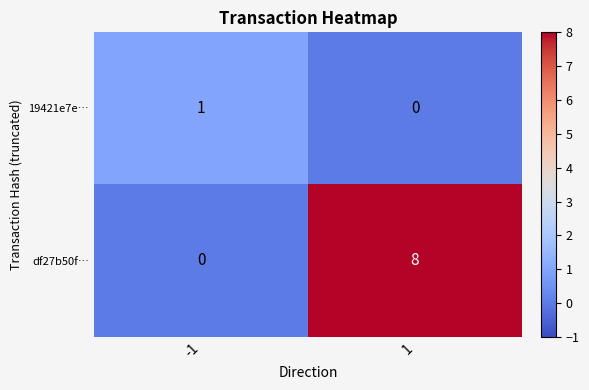

Reading left to right, what are all the values shown in this chart?

19421e7e…: -1=1	1=0
df27b50f…: -1=0	1=8